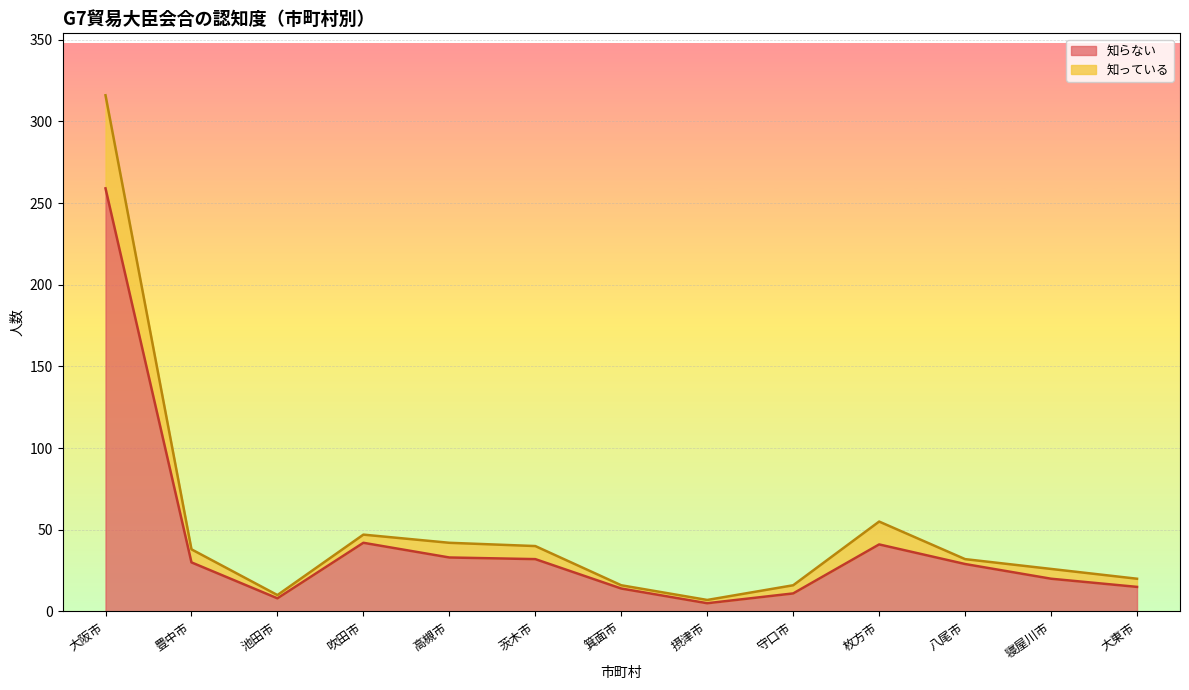

The 知っている series shows 9 at 守口市. True or false?

False